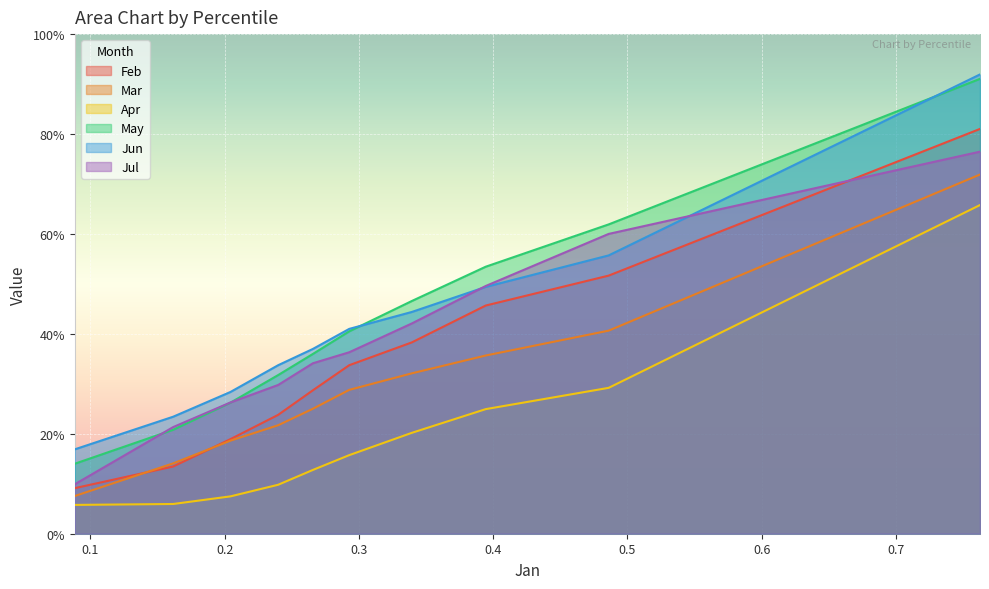

Which series has the largest total across all categories?

May